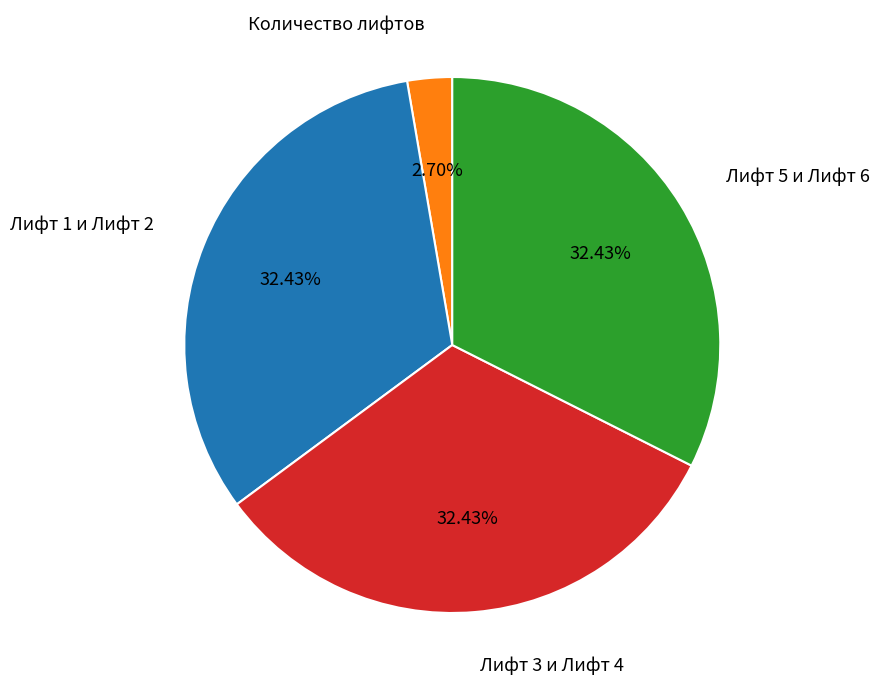

Does any single category account for the majority?

No